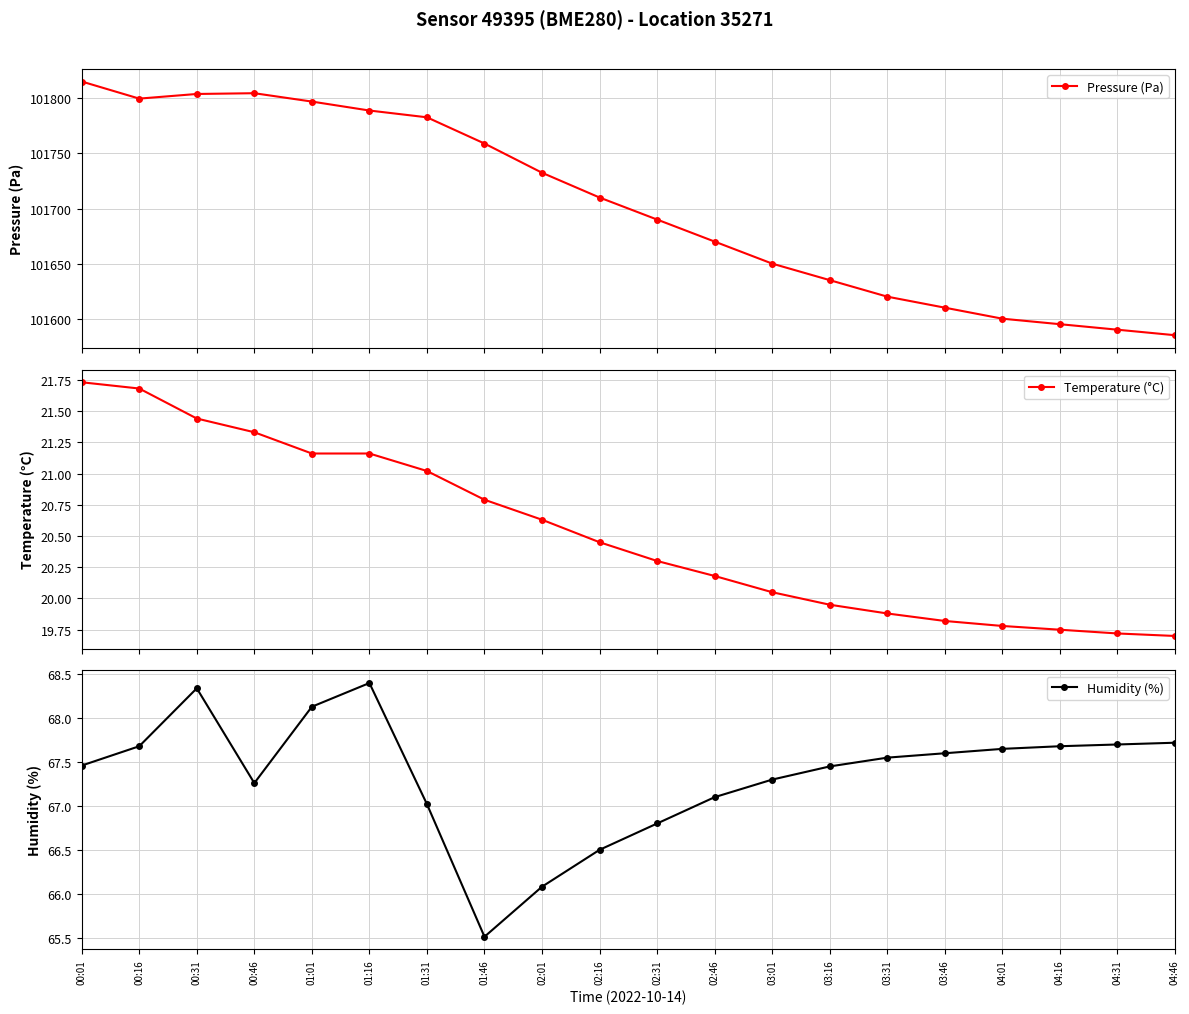

What is the difference between the maximum and minimum values in the Humidity (%) series?

2.9